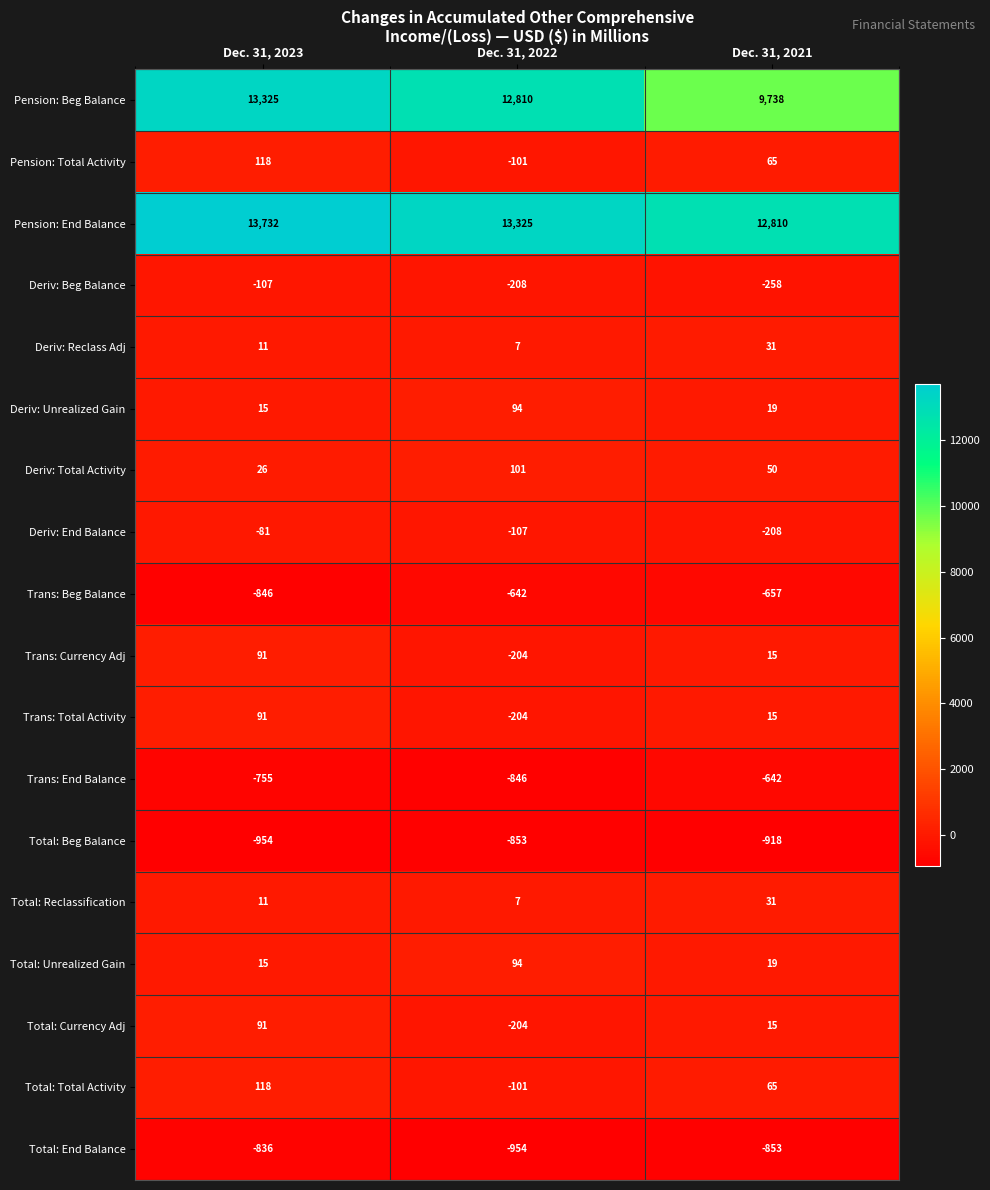

Between Dec. 31, 2023 and Dec. 31, 2021, which series saw the biggest shift?

Pension: Beg Balance